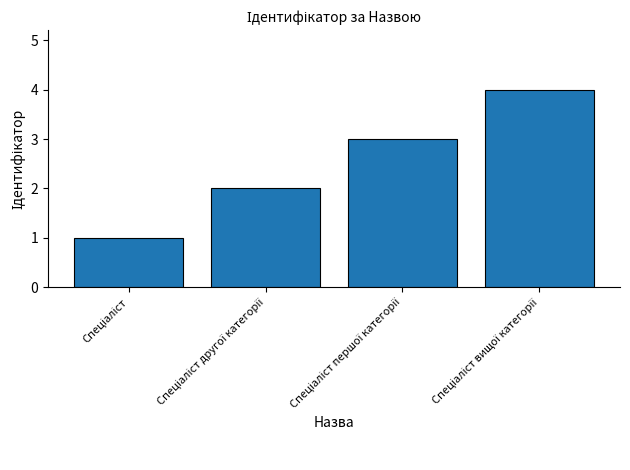

What is the difference between the maximum and minimum values?

3